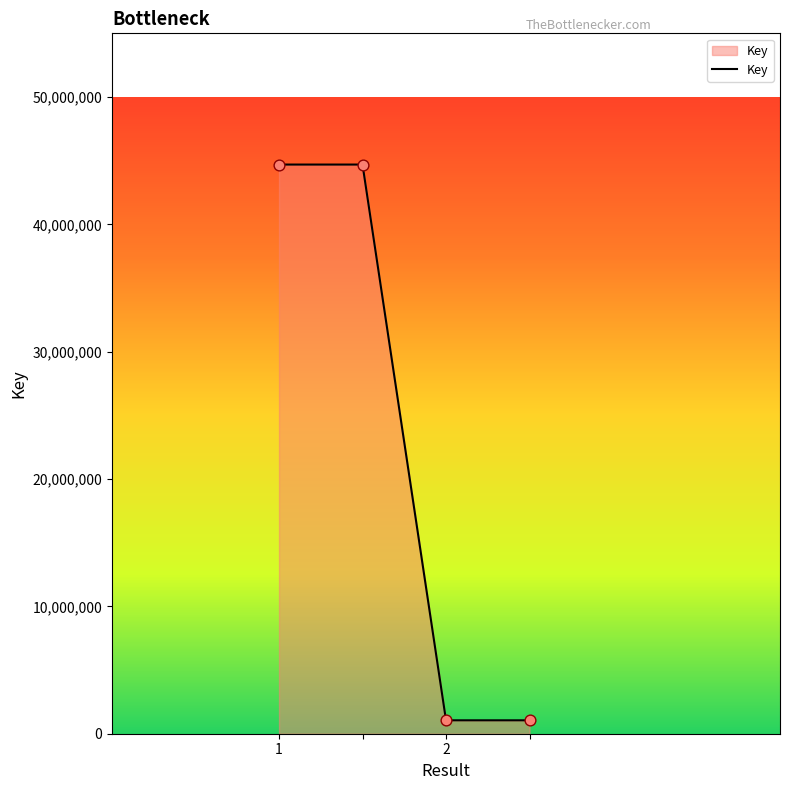

What is the sum of all values?

91497746